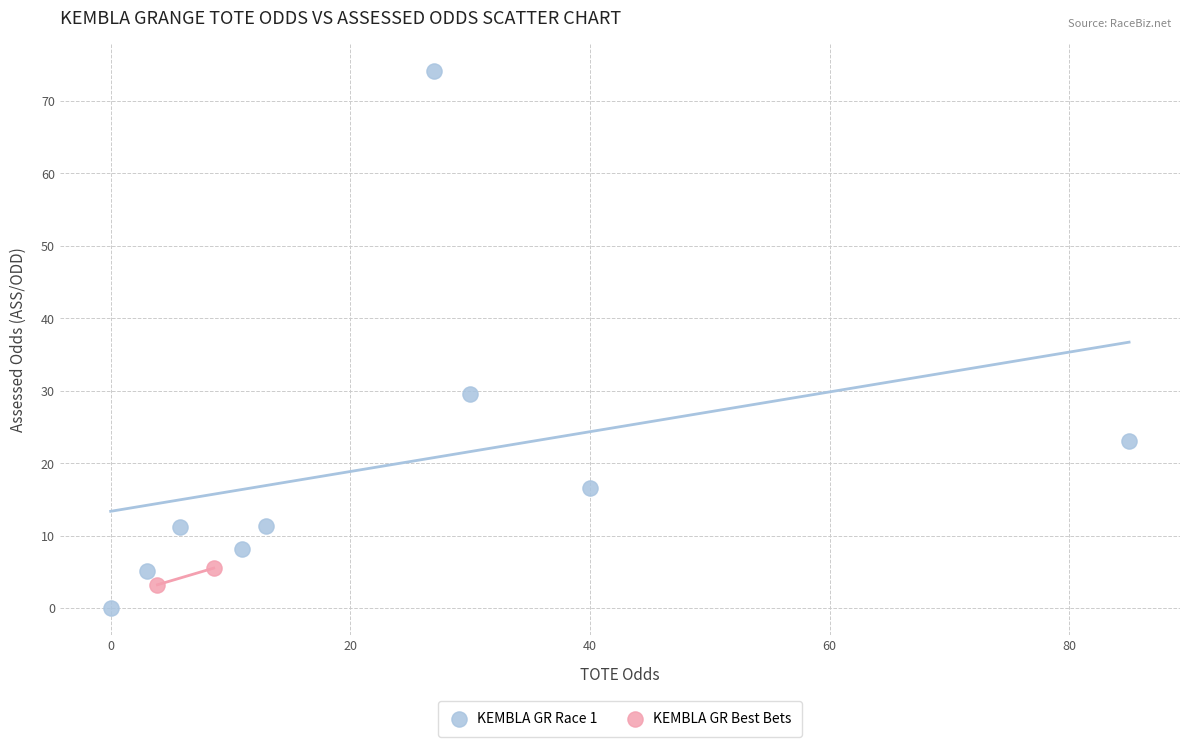

What are all the series names shown in the legend?

KEMBLA GR Race 1, KEMBLA GR Best Bets